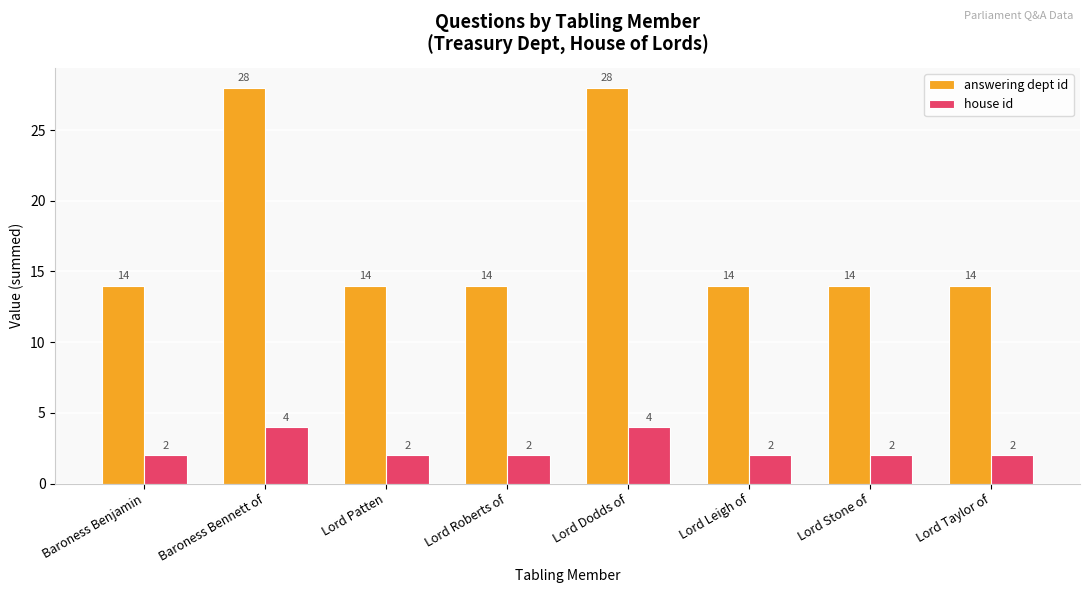

List the series in order of their peak value, lowest first.

house id, answering dept id